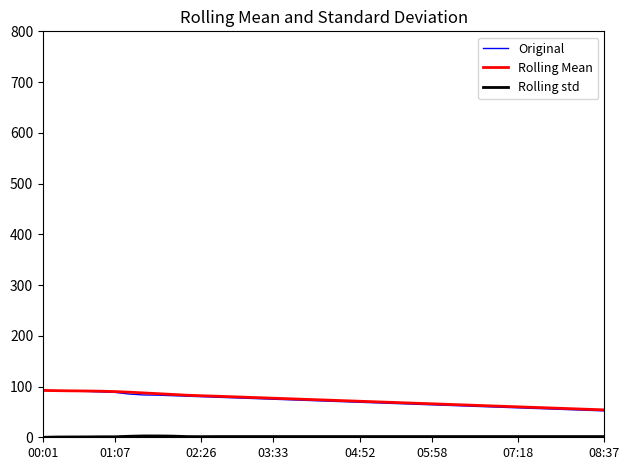

What is the maximum value shown in the chart?

92.4